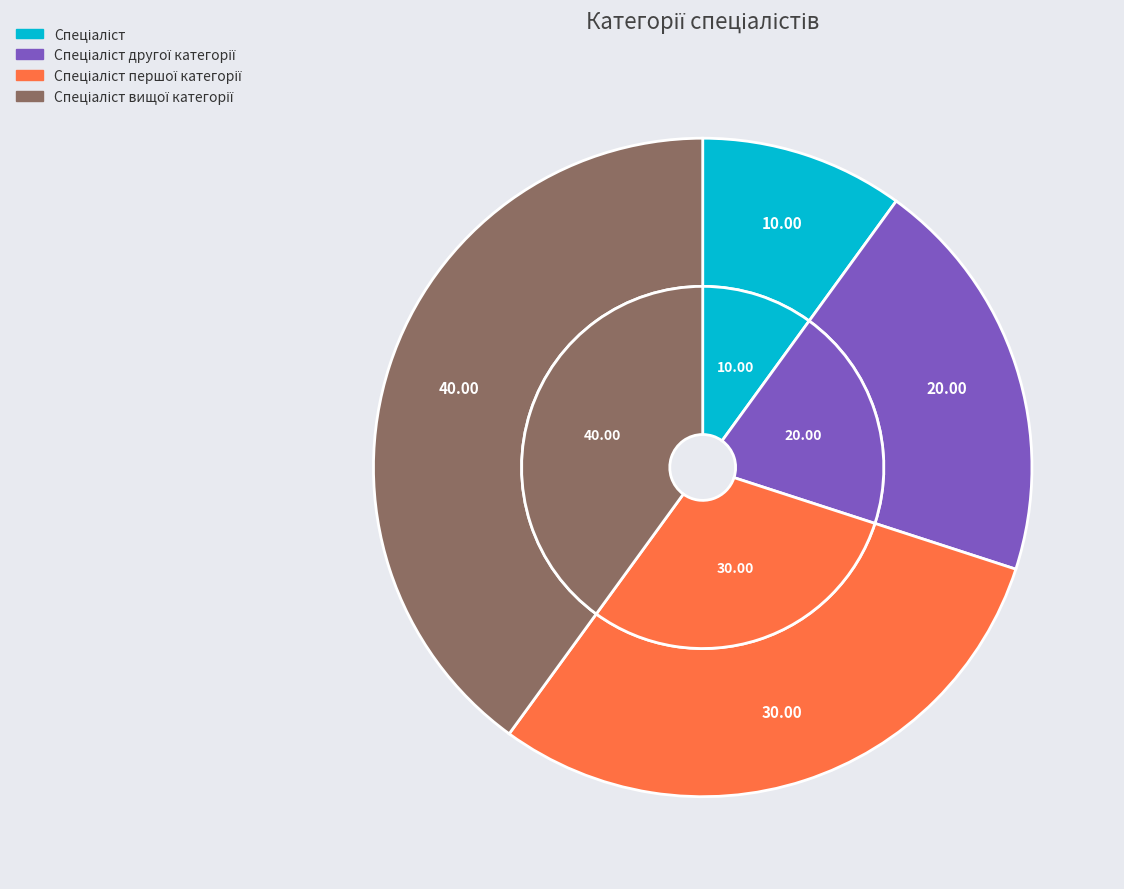

Is it true that Спеціаліст другої категорії is 11% of the pie?

False